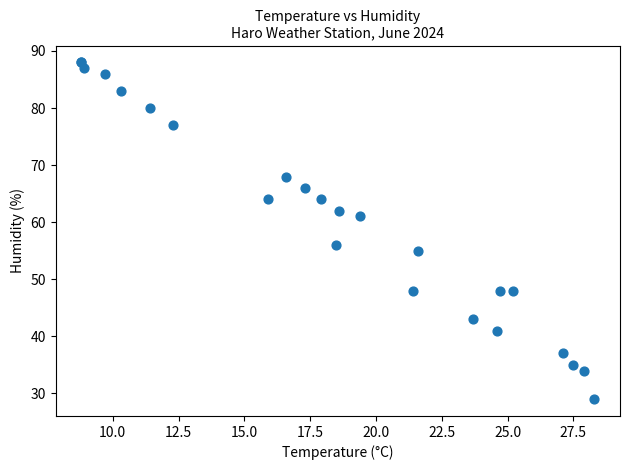

What Y value in the scatter plot is closest to 58?

56